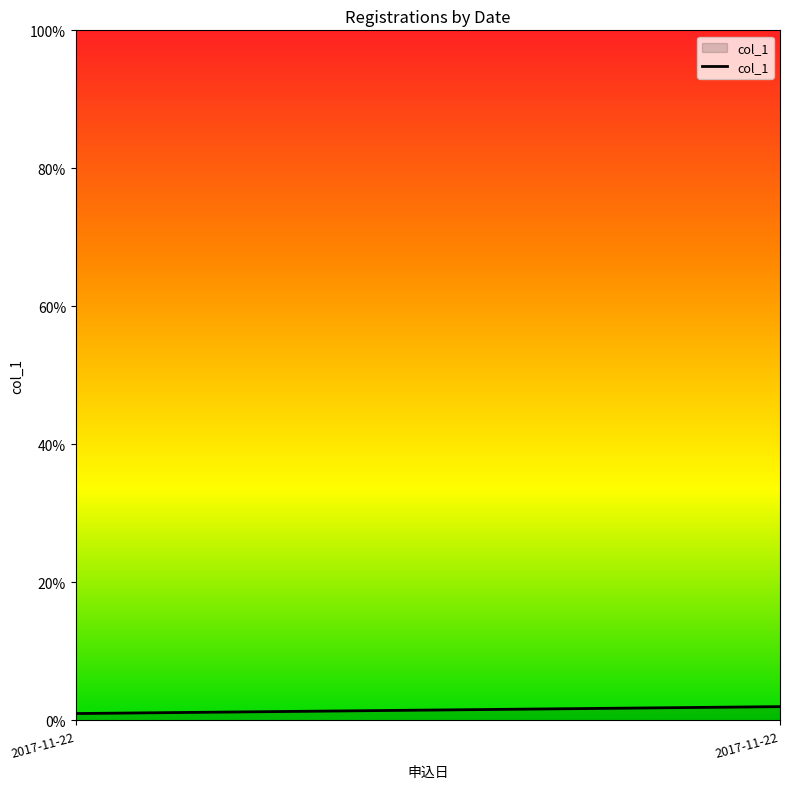

What is the maximum value shown in the chart?

2